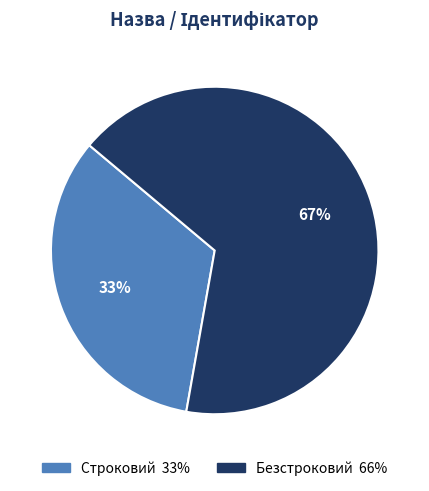

What is the largest slice in the pie chart?

Безстроковий